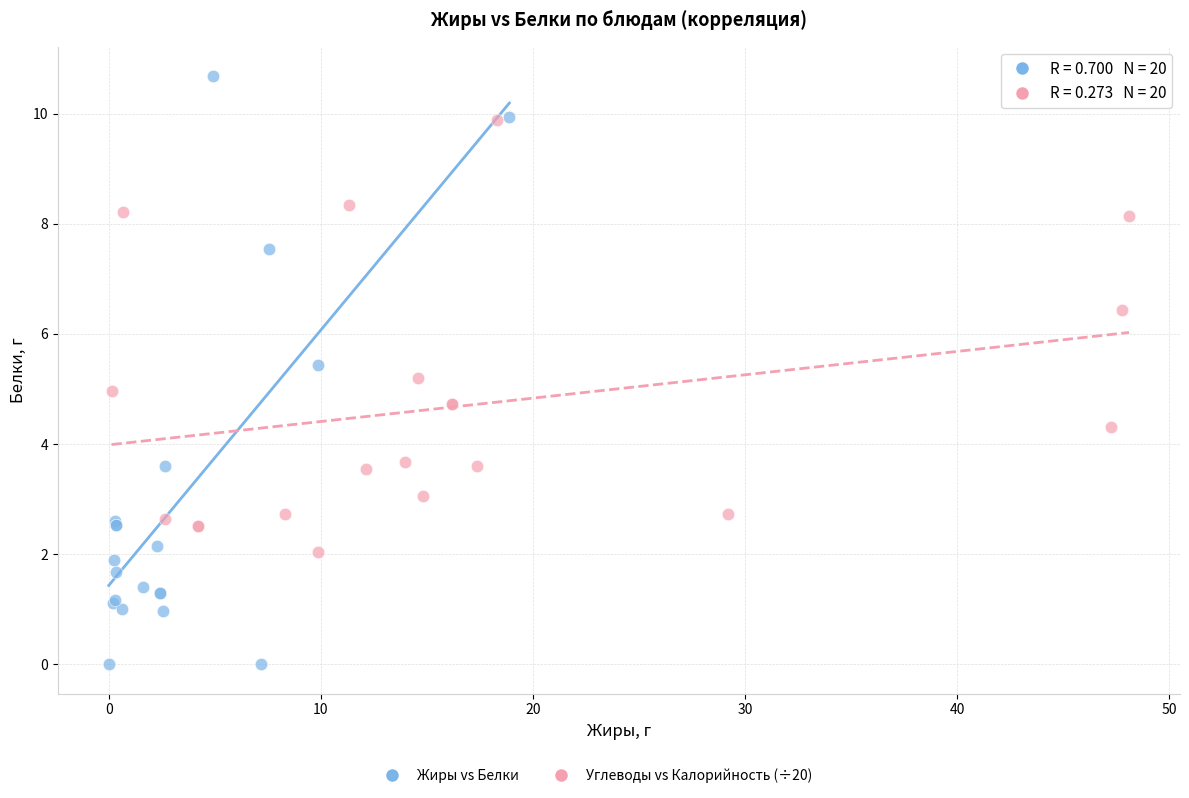

Which series contains the highest Y value?

Жиры vs Белки